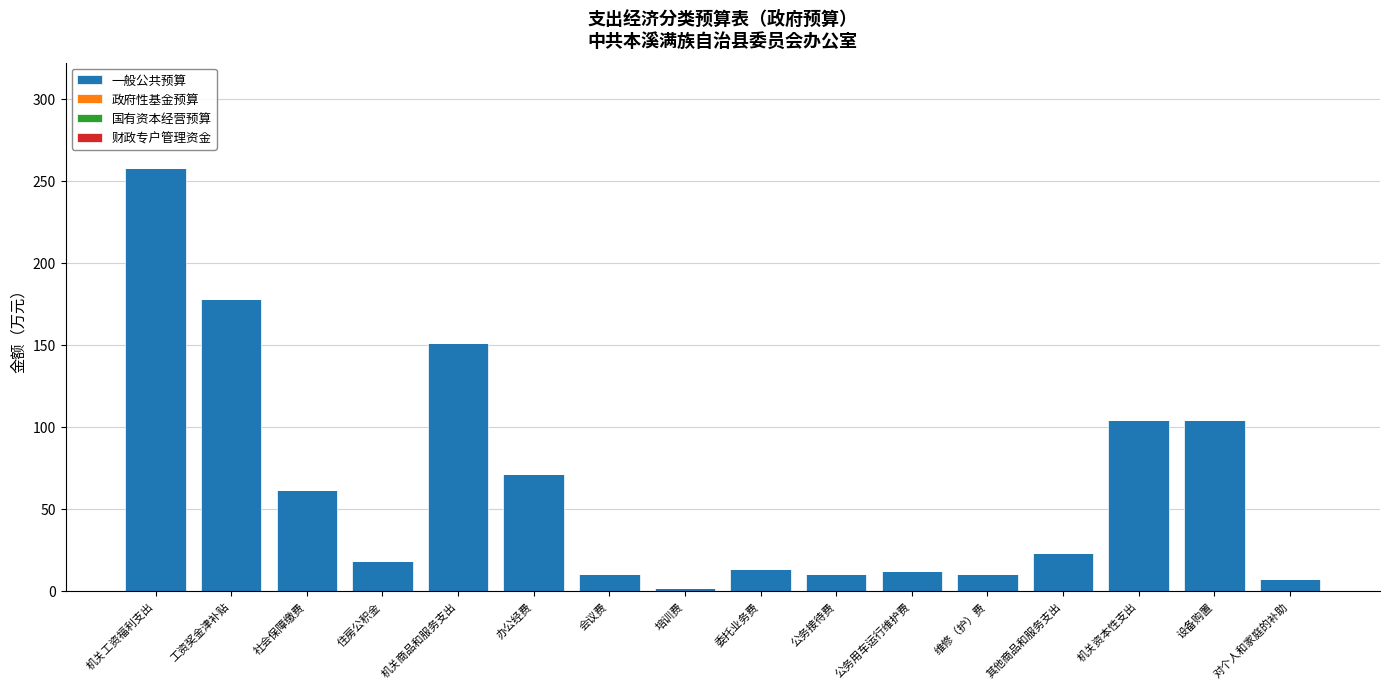

What is the label of the 15th bar from the right?

工资奖金津补贴